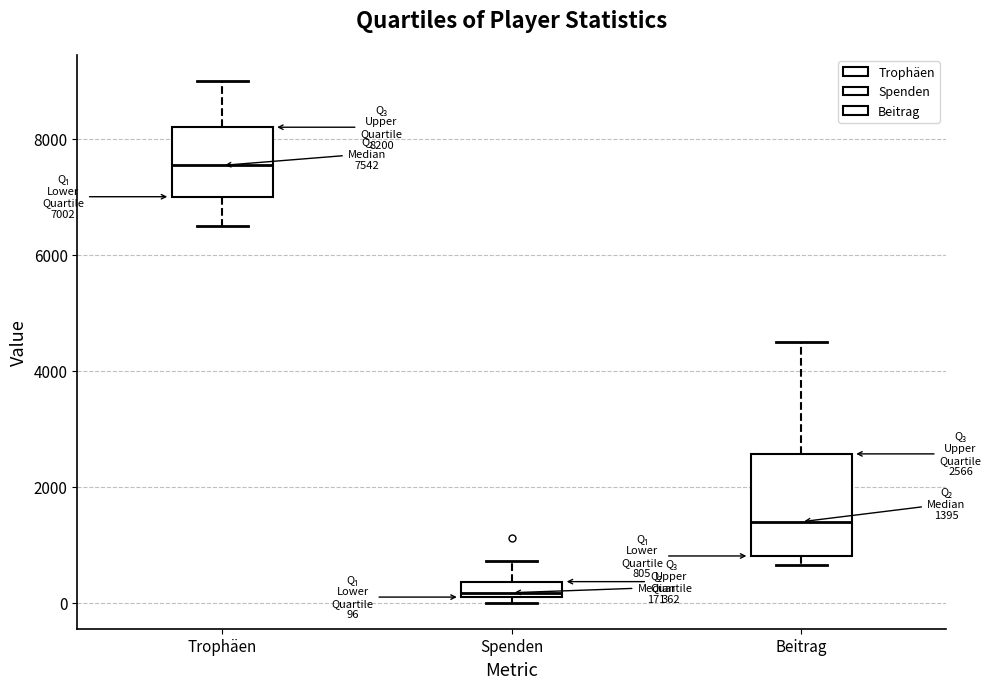

Which box has the highest median line?

Trophäen